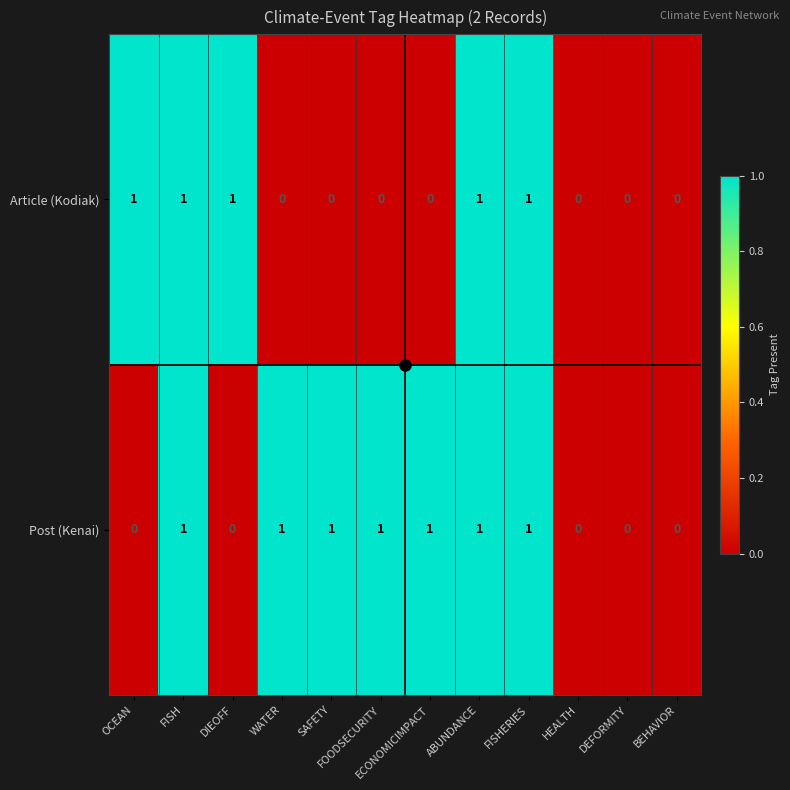

How many values in Article (Kodiak) are above zero?

5